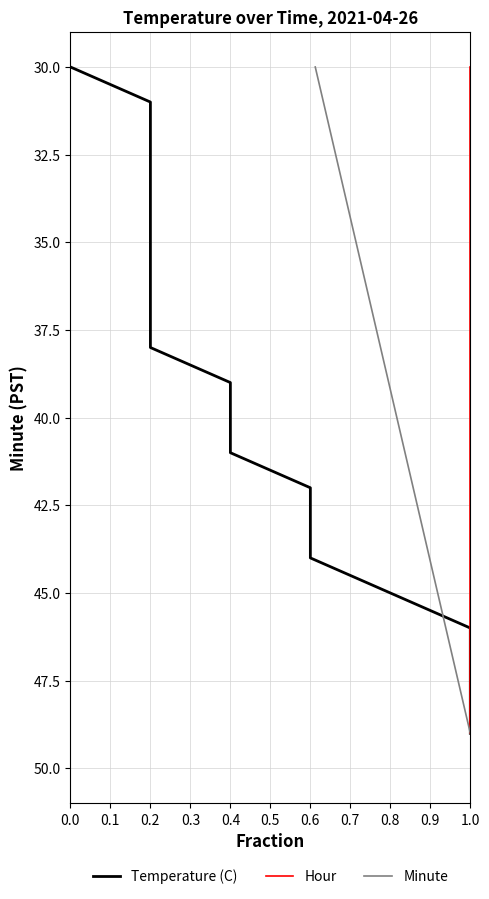

Rank the series by their maximum value, from highest to lowest.

Temperature (C), Hour, Minute